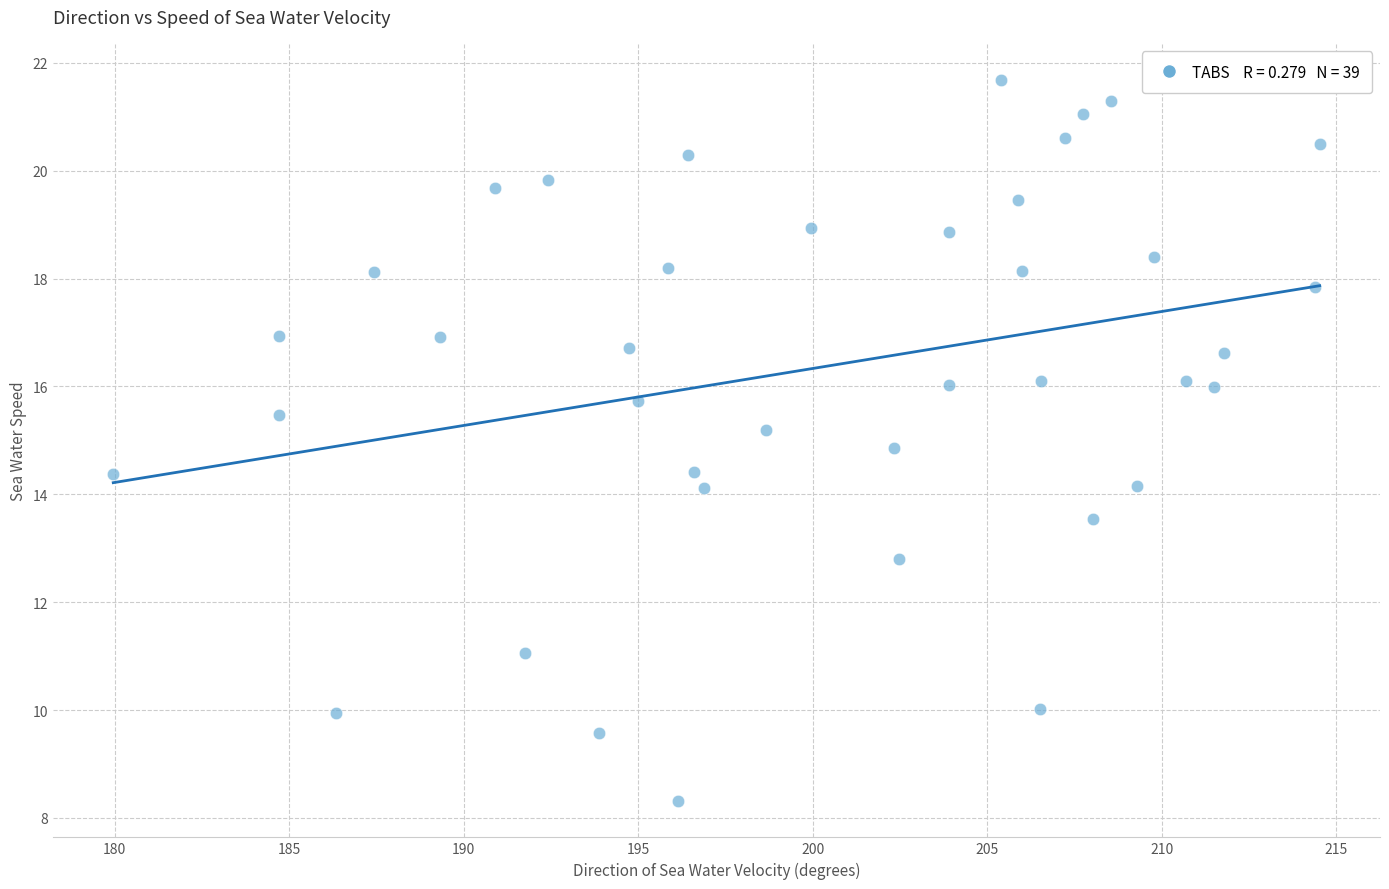

What is the range of X values (max minus min)?

34.6